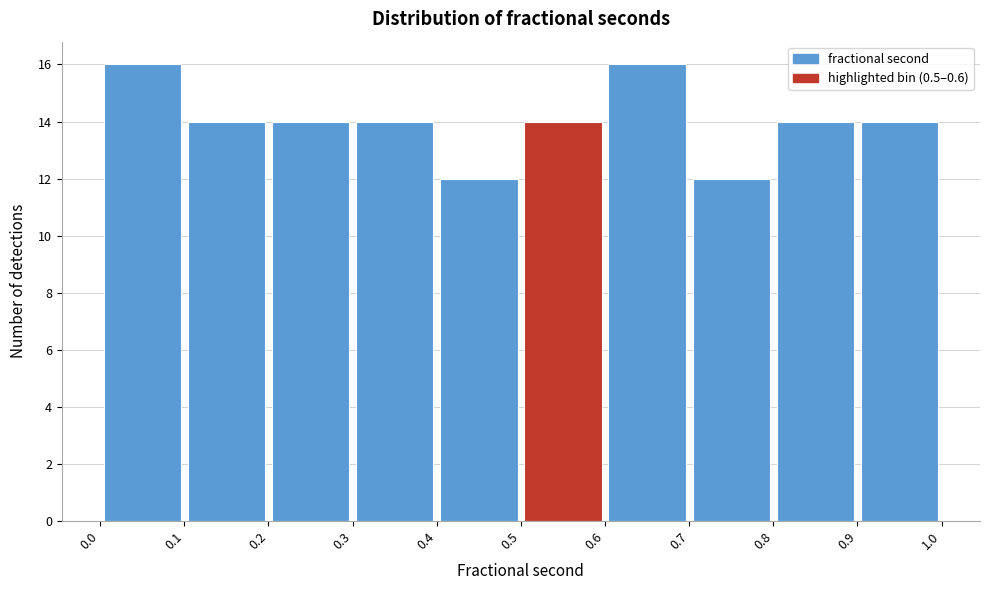

What is the height of the bar covering 0.7 to 0.8 on the x-axis? The values are not printed on the chart, so give them approximately, as read against the axis.

12